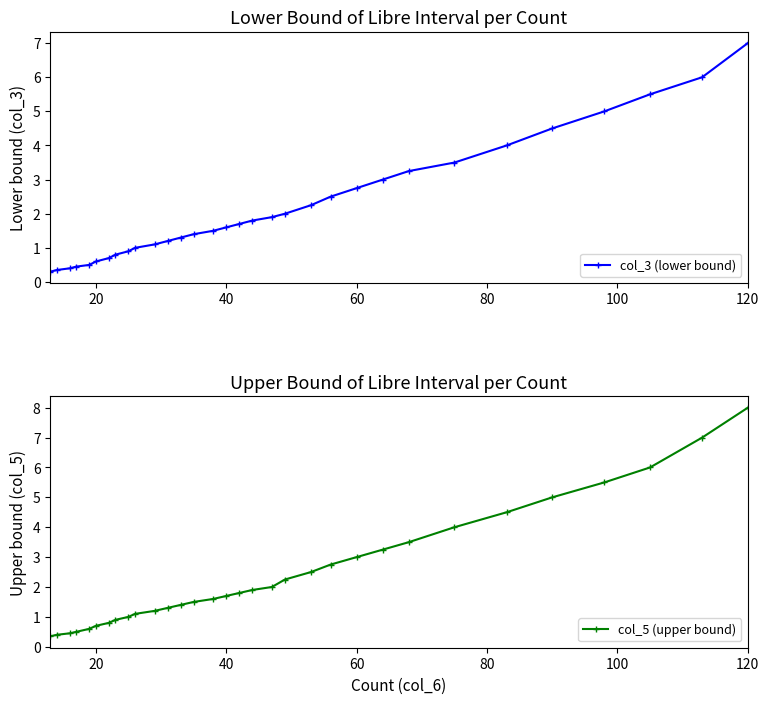

Reading left to right, extract all data points from this chart.

col_3 (lower bound): 0.3	0.3	0.4	0.5	0.5	0.6	0.7	0.8	0.9	1.0	1.1	1.2	1.3	1.4	1.5	1.6	1.7	1.8	1.9	2.0	2.2	2.5	2.8	3.0	3.2	3.5	4.0	4.5	5.0	5.5	6.0	7.0
col_5 (upper bound): 0.3	0.4	0.5	0.5	0.6	0.7	0.8	0.9	1.0	1.1	1.2	1.3	1.4	1.5	1.6	1.7	1.8	1.9	2.0	2.2	2.5	2.8	3.0	3.2	3.5	4.0	4.5	5.0	5.5	6.0	7.0	8.0